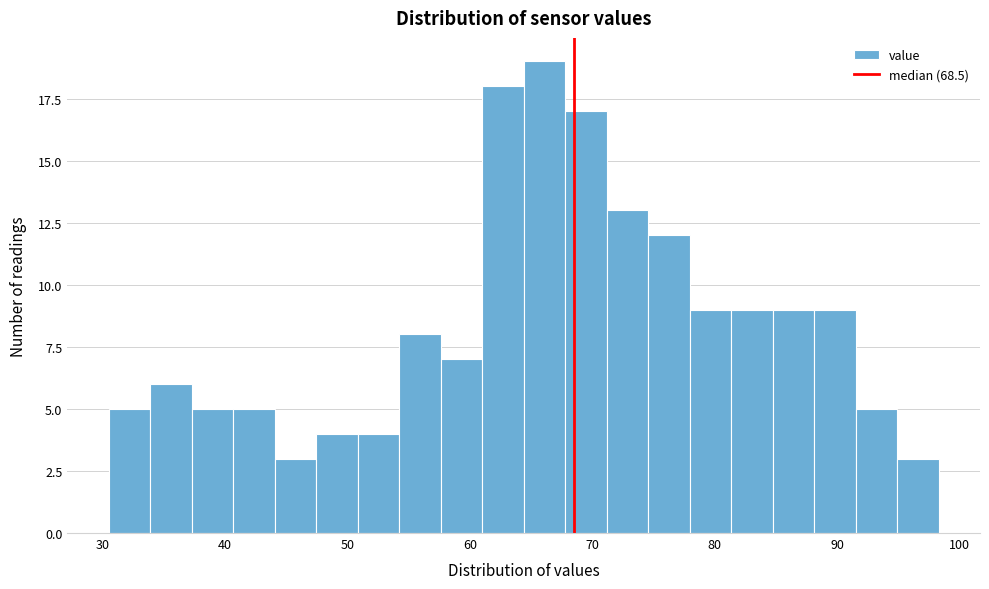

Around what value on the x-axis is the tallest bar? Give the approximate position of its centre, as read against the axis.

66